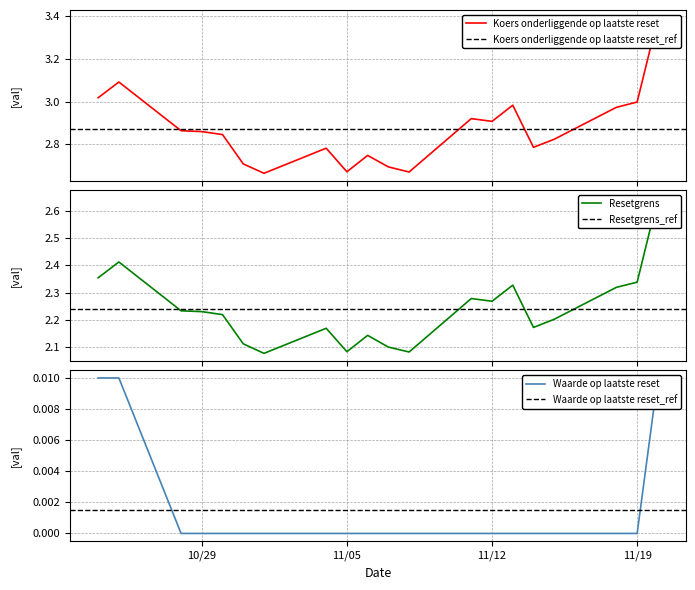

How many lines are shown in the chart?

3